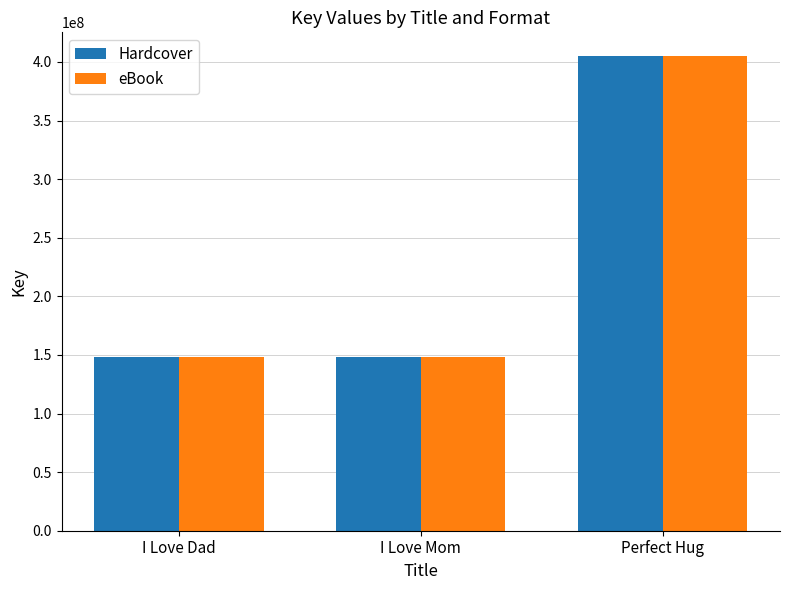

What is the difference between the eBook values at Perfect Hug and I Love Dad?

256910311